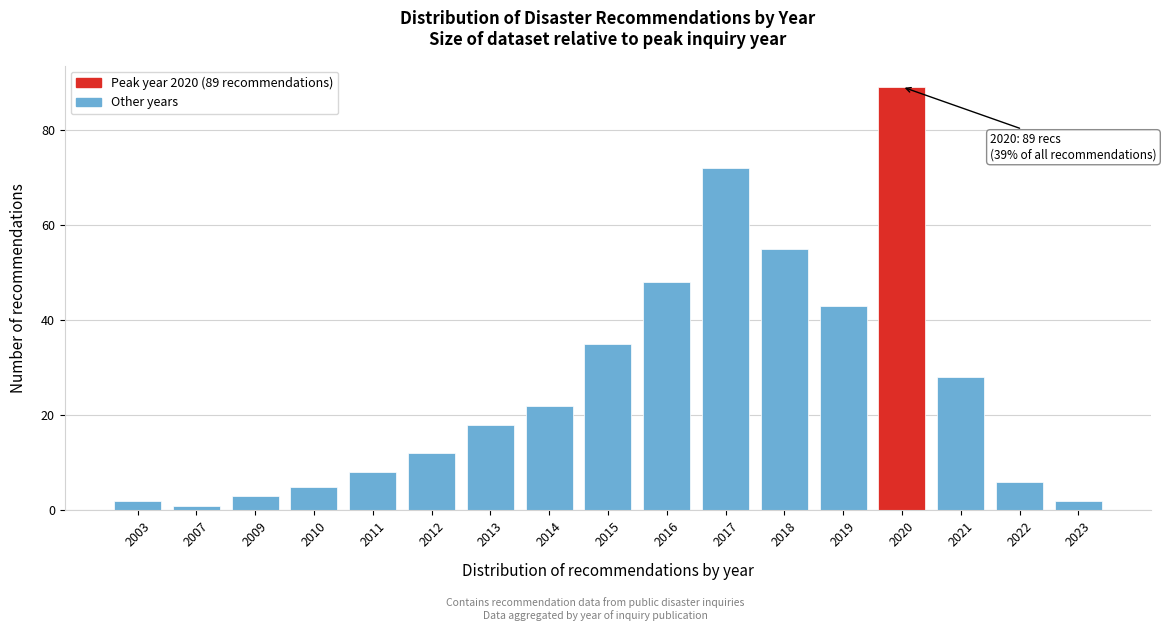

Reading left to right, what are all the values shown in this chart?

2	1	3	5	8	12	18	22	35	48	72	55	43	89	28	6	2